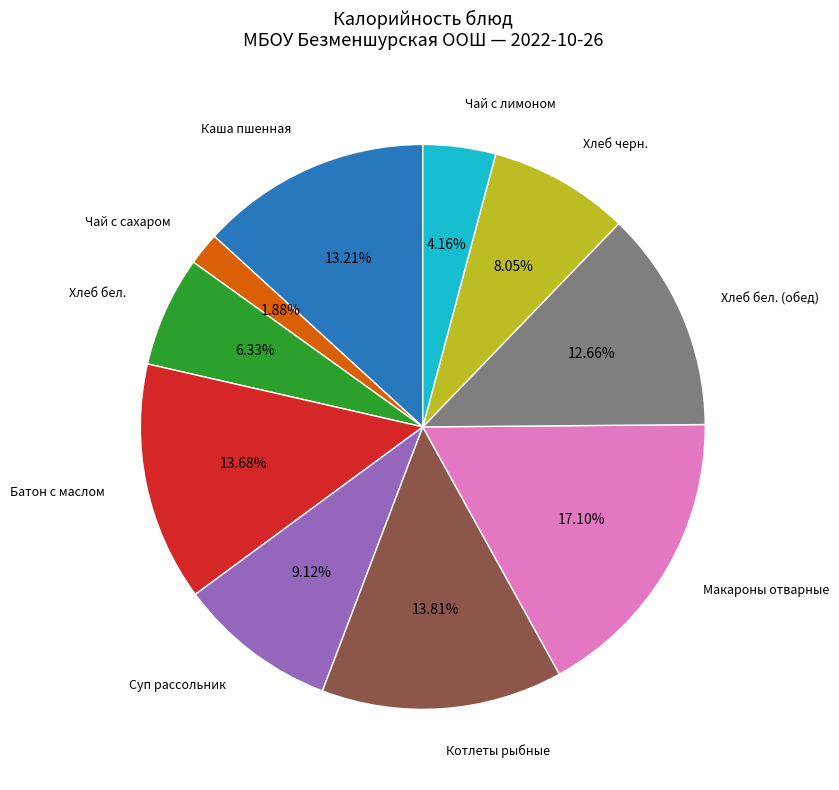

Is there any slice that represents more than half of the pie?

No